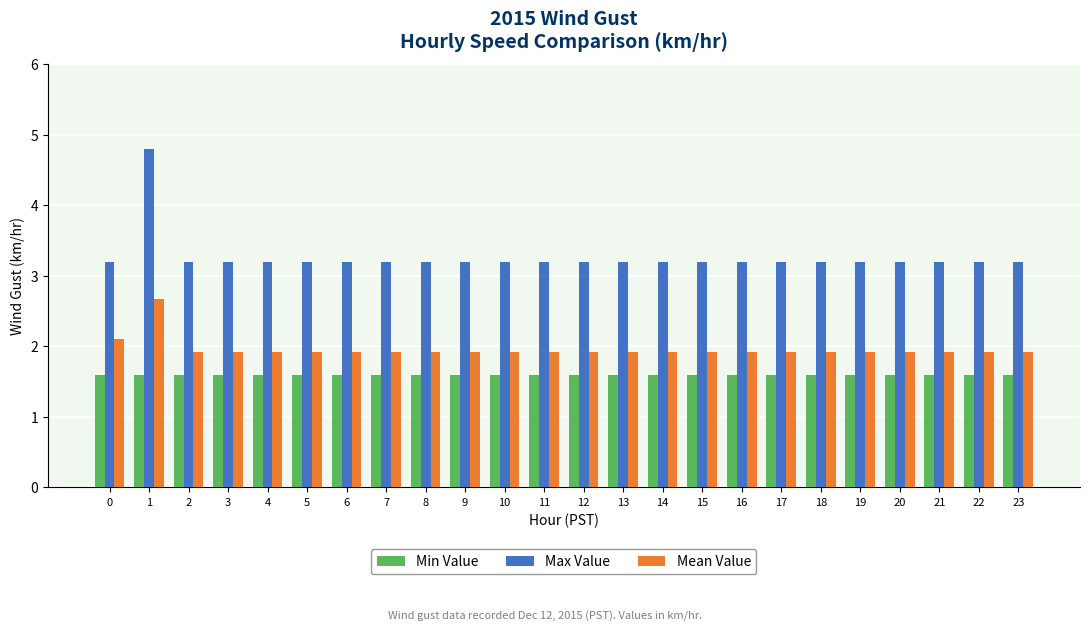

What is the spread (max minus min) of values at 0?

1.6